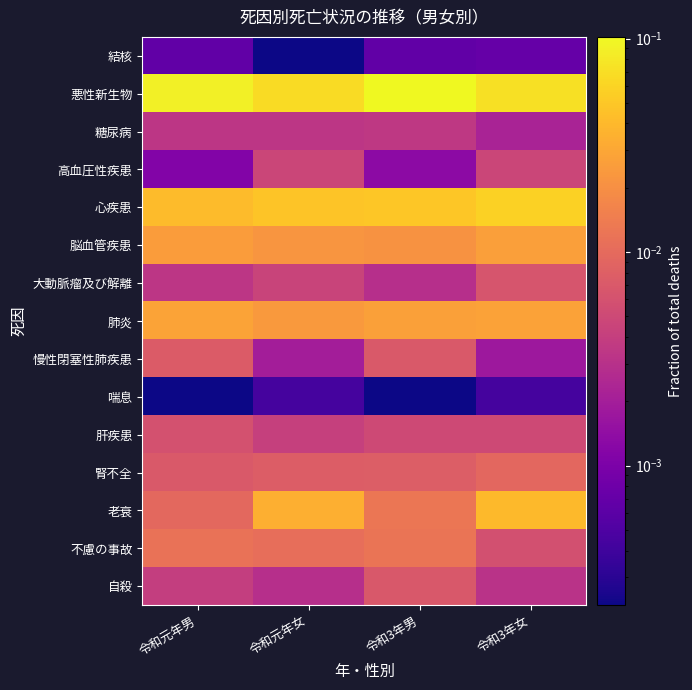

Reading left to right, what are all the values shown in this chart?

結核: 令和元年男=0.0	令和元年女=0.0	令和3年男=0.0	令和3年女=0.0
悪性新生物: 令和元年男=0.1	令和元年女=0.1	令和3年男=0.1	令和3年女=0.1
糖尿病: 令和元年男=0.0	令和元年女=0.0	令和3年男=0.0	令和3年女=0.0
高血圧性疾患: 令和元年男=0.0	令和元年女=0.0	令和3年男=0.0	令和3年女=0.0
心疾患: 令和元年男=0.0	令和元年女=0.0	令和3年男=0.0	令和3年女=0.1
脳血管疾患: 令和元年男=0.0	令和元年女=0.0	令和3年男=0.0	令和3年女=0.0
大動脈瘤及び解離: 令和元年男=0.0	令和元年女=0.0	令和3年男=0.0	令和3年女=0.0
肺炎: 令和元年男=0.0	令和元年女=0.0	令和3年男=0.0	令和3年女=0.0
慢性閉塞性肺疾患: 令和元年男=0.0	令和元年女=0.0	令和3年男=0.0	令和3年女=0.0
喘息: 令和元年男=0.0	令和元年女=0.0	令和3年男=0.0	令和3年女=0.0
肝疾患: 令和元年男=0.0	令和元年女=0.0	令和3年男=0.0	令和3年女=0.0
腎不全: 令和元年男=0.0	令和元年女=0.0	令和3年男=0.0	令和3年女=0.0
老衰: 令和元年男=0.0	令和元年女=0.0	令和3年男=0.0	令和3年女=0.0
不慮の事故: 令和元年男=0.0	令和元年女=0.0	令和3年男=0.0	令和3年女=0.0
自殺: 令和元年男=0.0	令和元年女=0.0	令和3年男=0.0	令和3年女=0.0